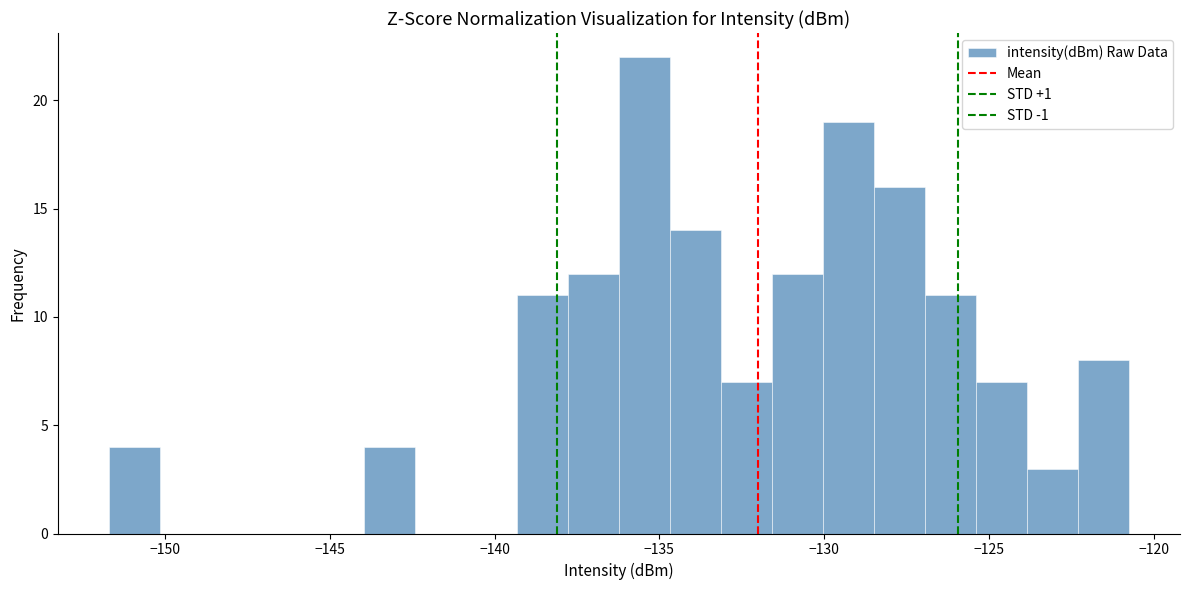

Around what value on the x-axis is the tallest bar? Give the approximate position of its centre, as read against the axis.

-135.5